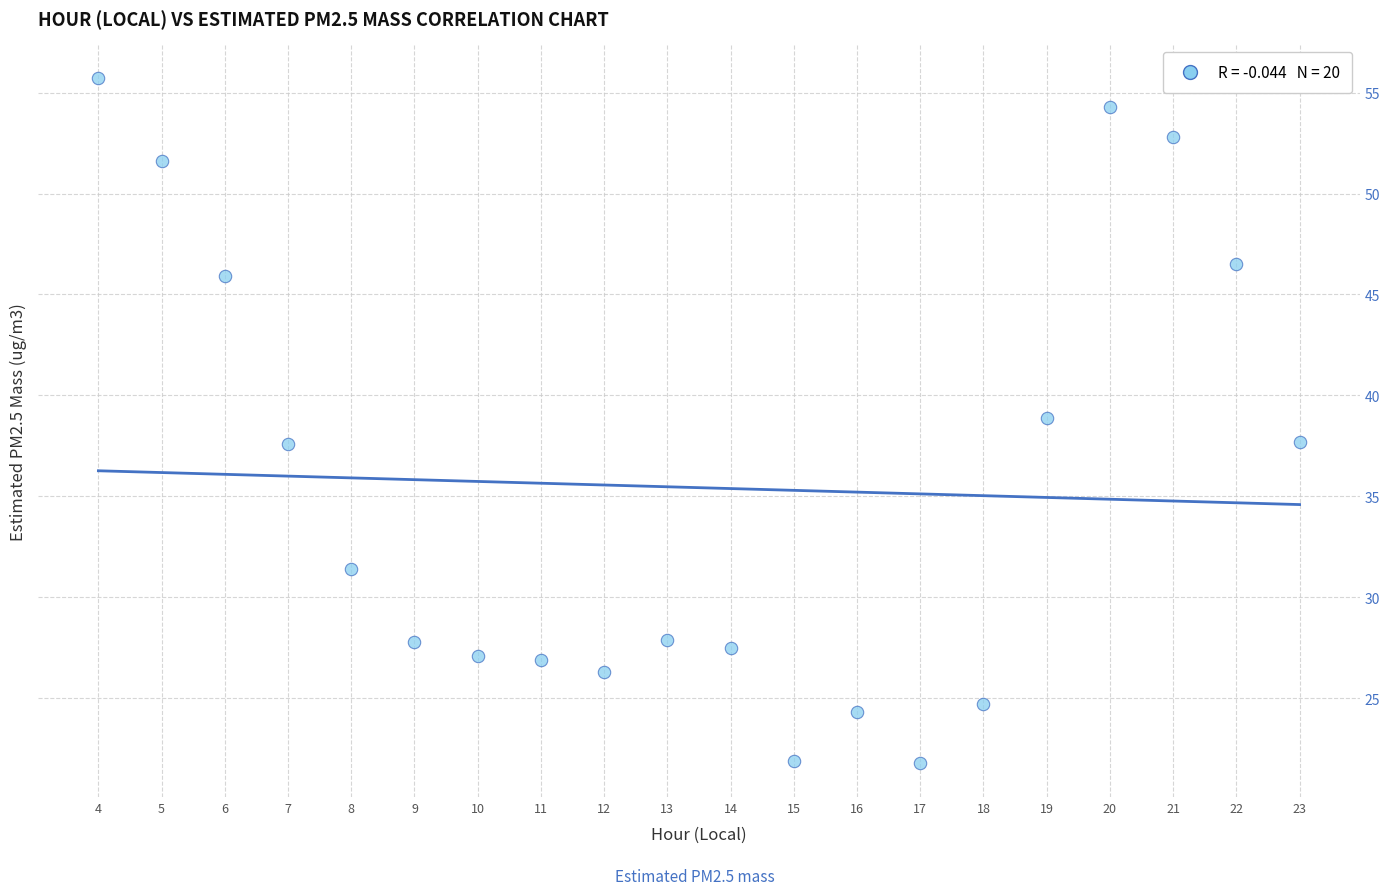

What is the range of Y values (max minus min)?

33.9